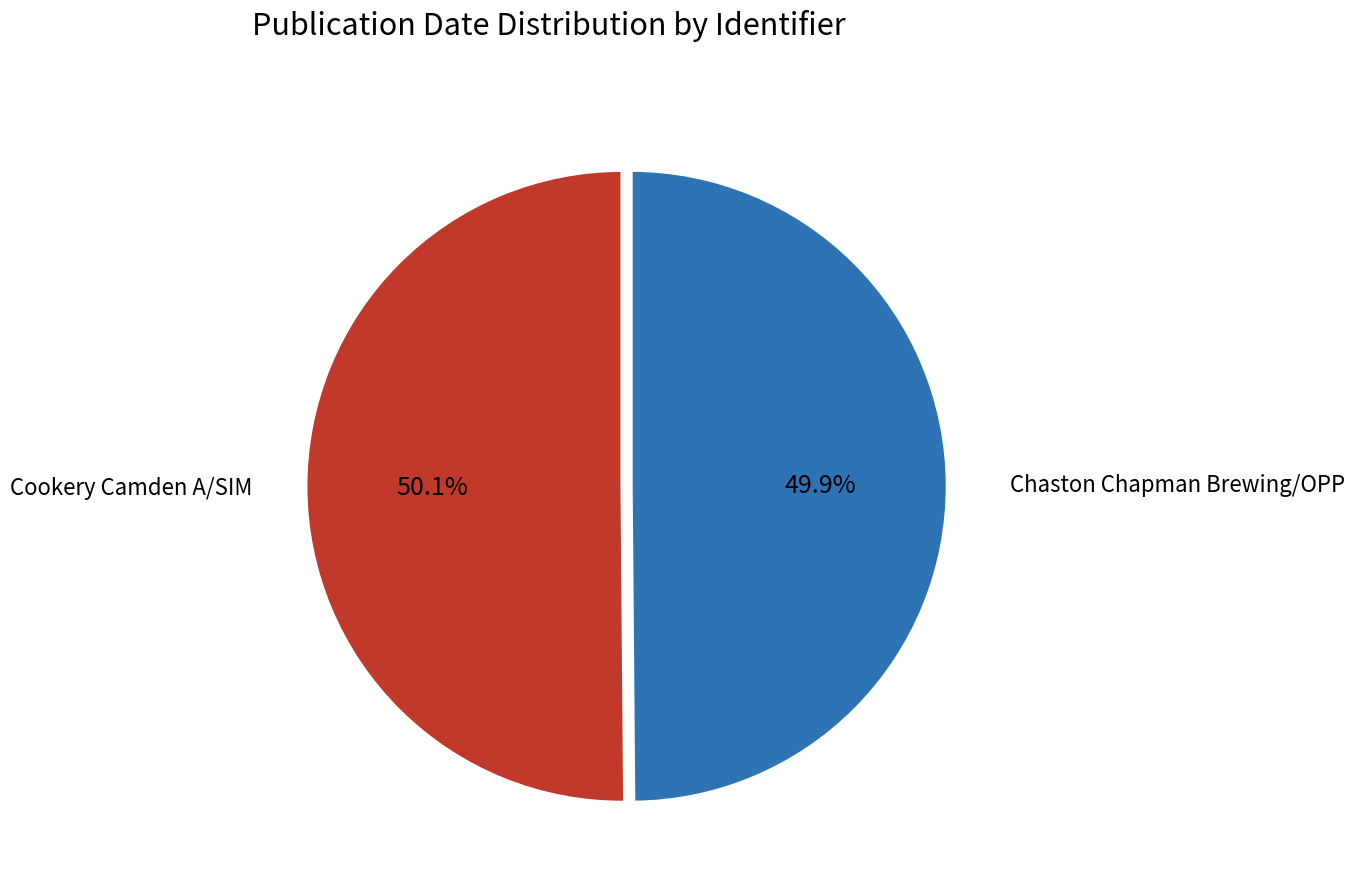

Approximately how many times larger is the value at Cookery Camden A/SIM compared to Chaston Chapman Brewing/OPP?

1.0